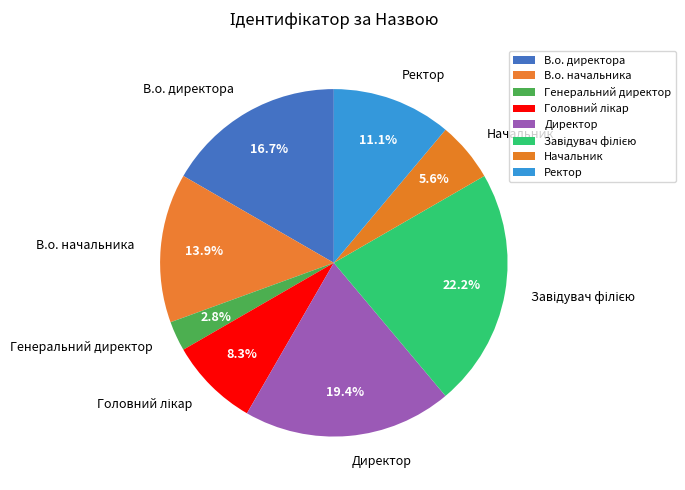

Is the sum of Ректор and В.о. директора greater than half?

No